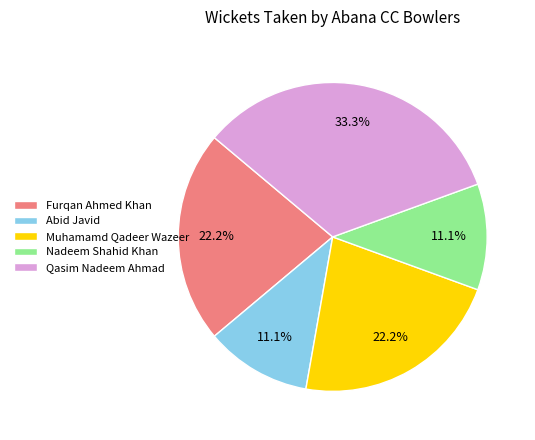

True or false: Abid Javid accounts for 1% of the total.

False